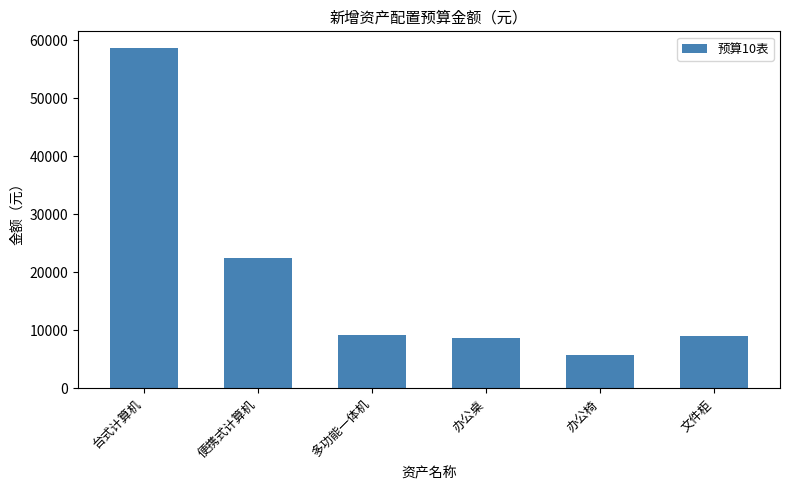

The chart shows a value of 9250 at 多功能一体机. True or false?

True